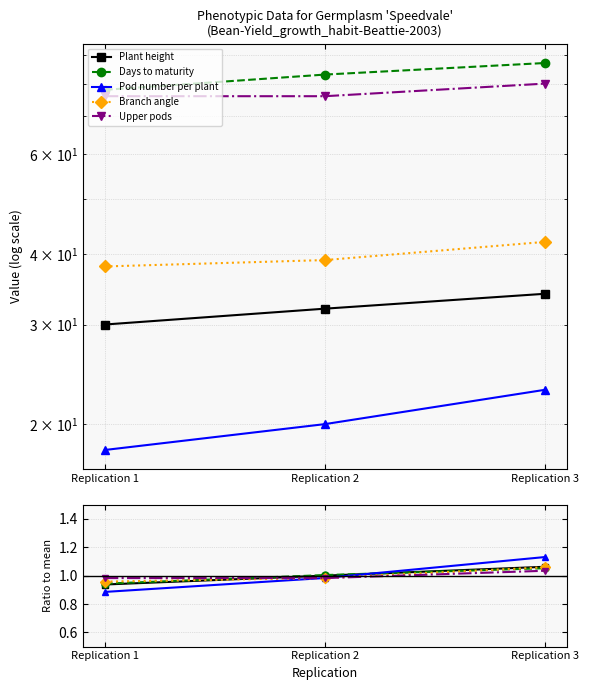

Reading right to left, what are all the values shown in this chart?

Plant height: 1.1	1.0	0.9
Days to maturity: 1.1	1.0	0.9
Pod number per plant: 1.1	1.0	0.9
Branch angle: 1.1	1.0	1.0
Upper pods: 1.0	1.0	1.0